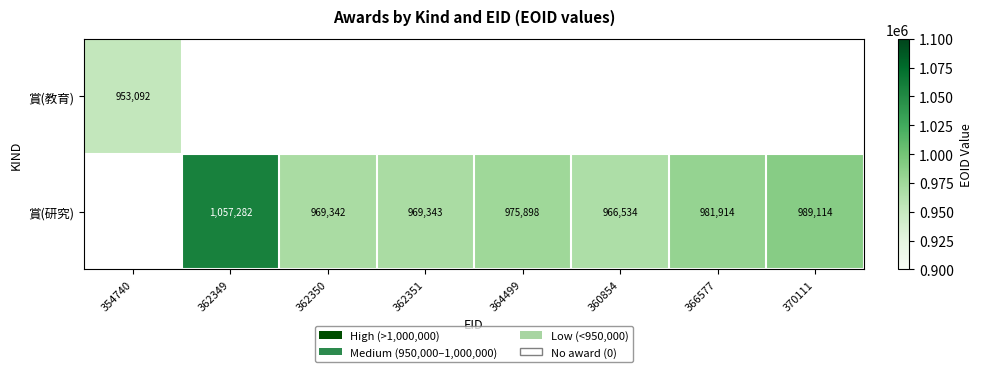

Is it true that 賞(研究) equals 1356902.8 at 362351?

False